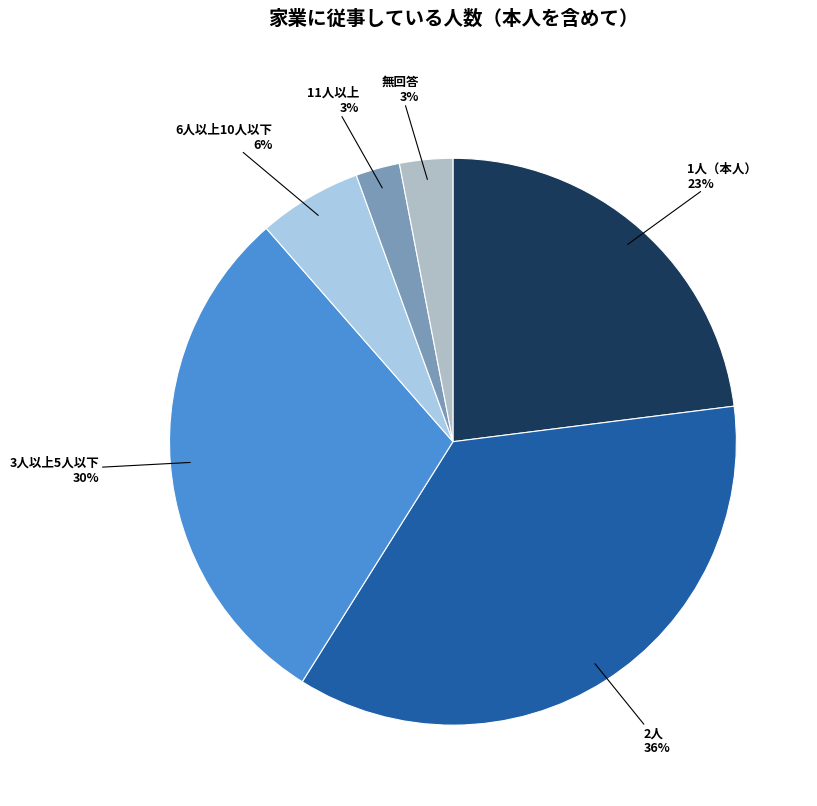

Do 2人 and 1人（本人） together represent more than half of the pie?

Yes